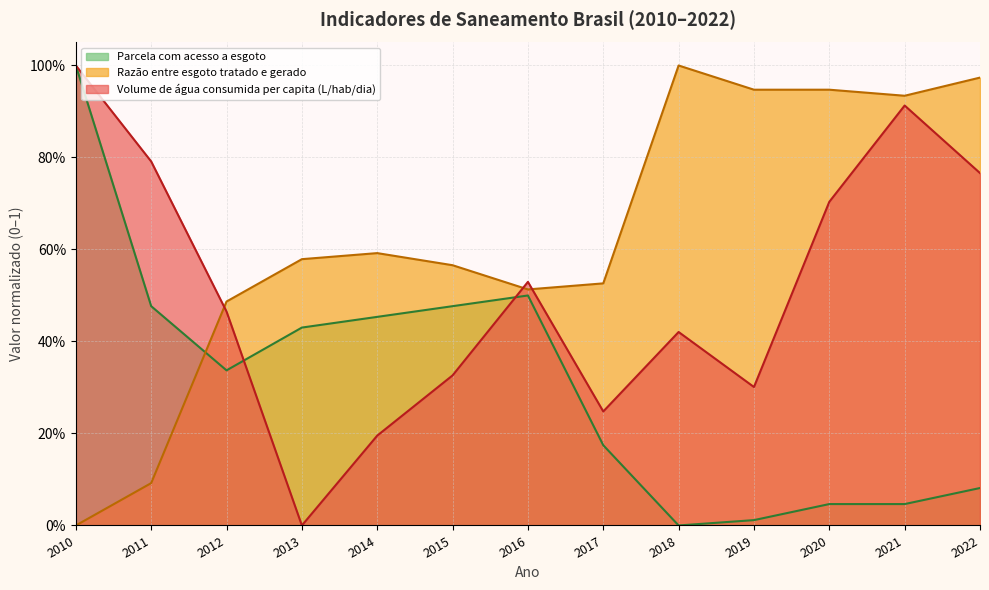

True or false: Razão entre esgoto tratado e gerado has a value of 0.9 at 2019.

True